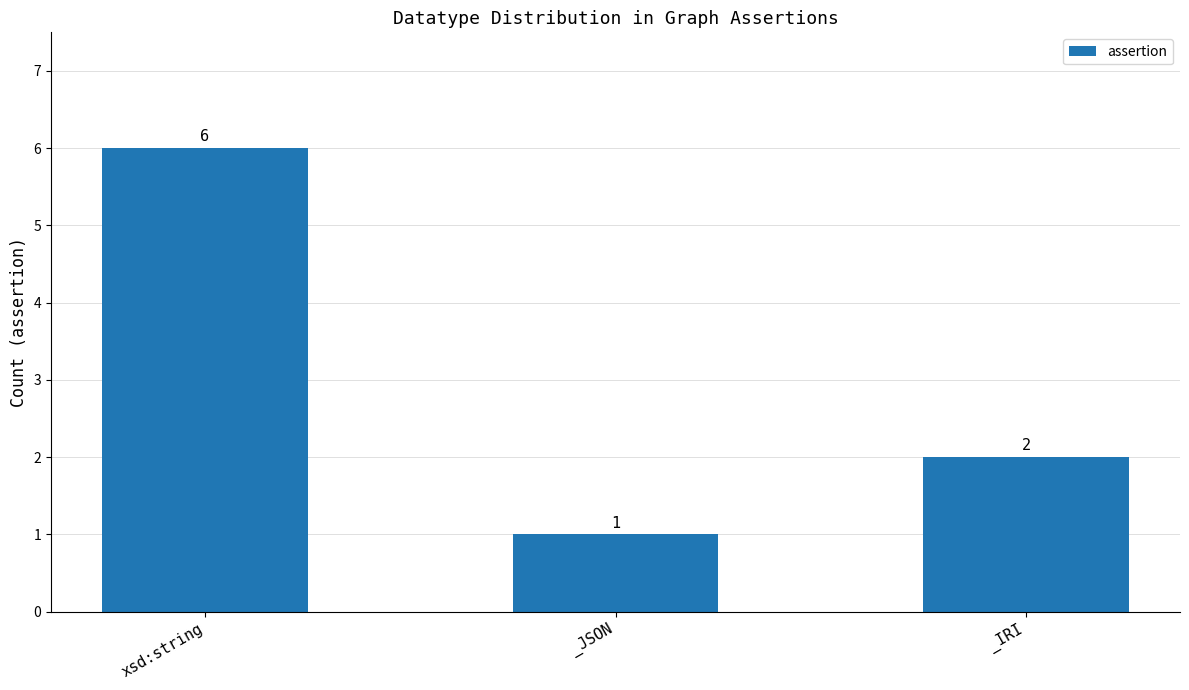

Does the chart contain any negative values?

No